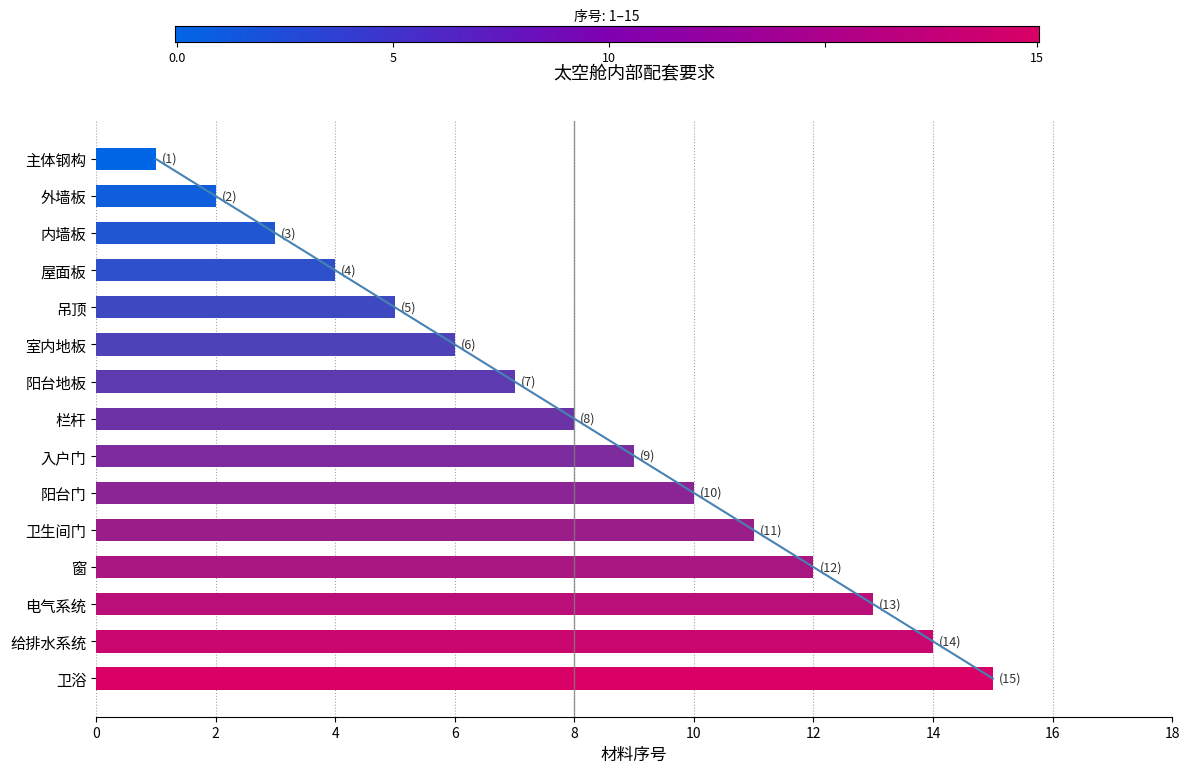

Which category has the lowest value across all series?

主体钢构